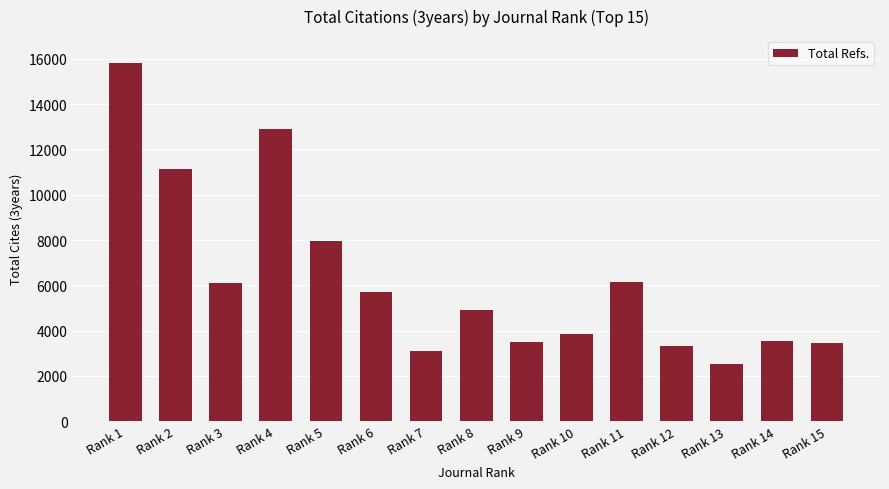

Where is the data nearest to the value 9168?

Rank 5